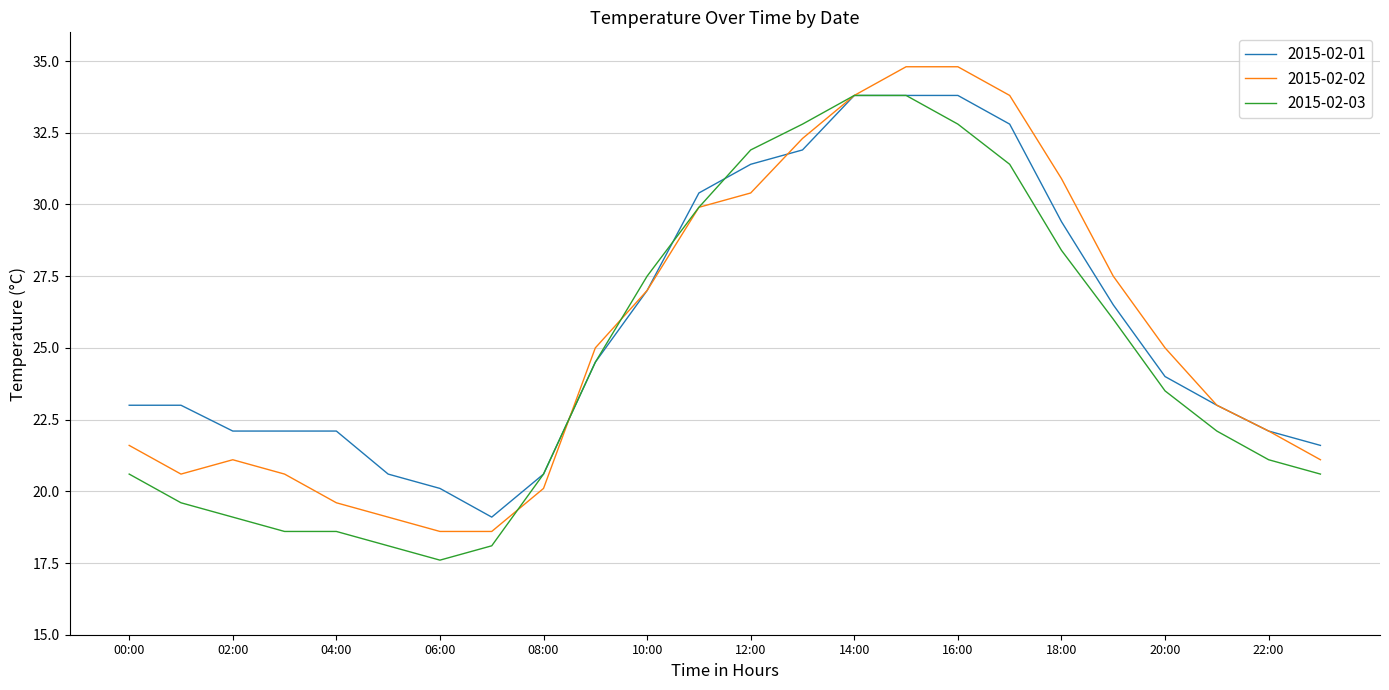

What is the minimum value for 2015-02-03?

17.6